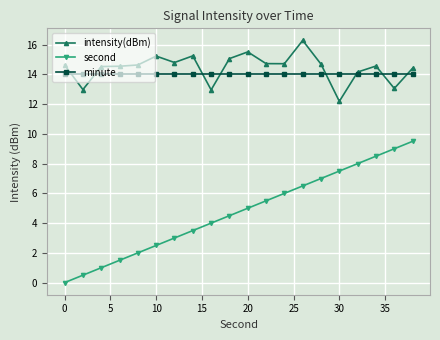

Rank the series by their maximum value, from highest to lowest.

intensity(dBm), minute, second